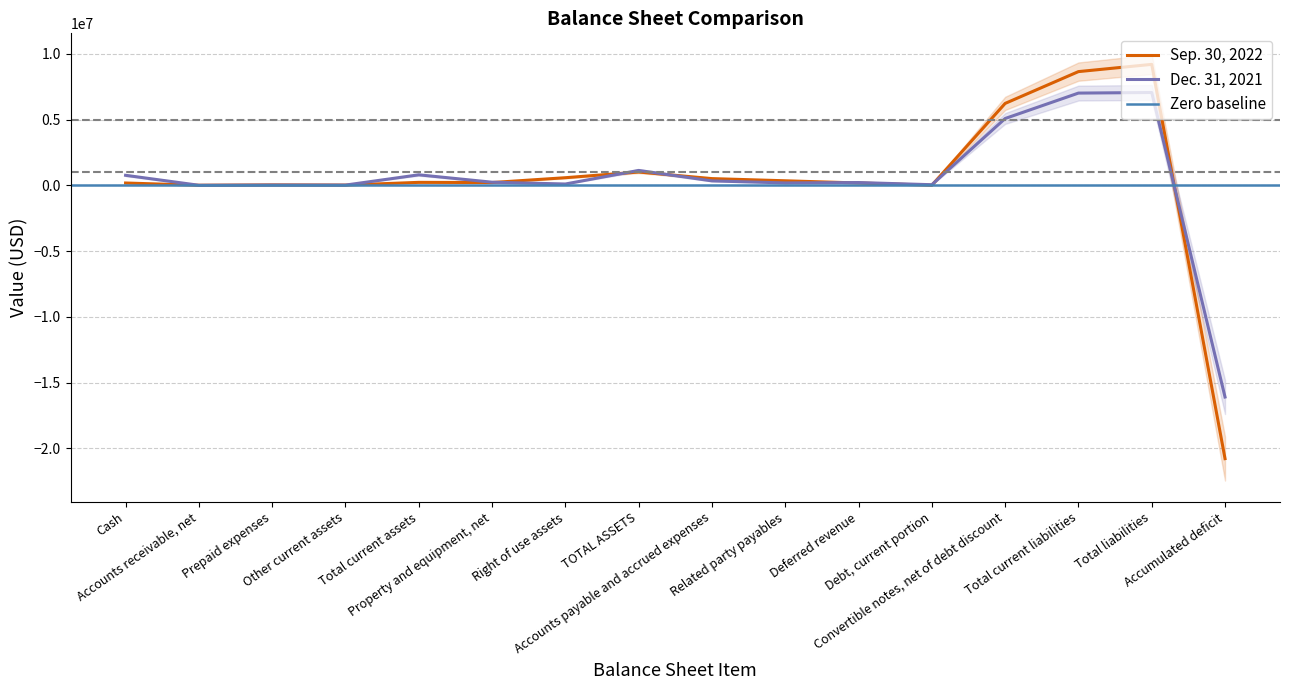

What is the minimum value for Sep. 30, 2022?

-20775794